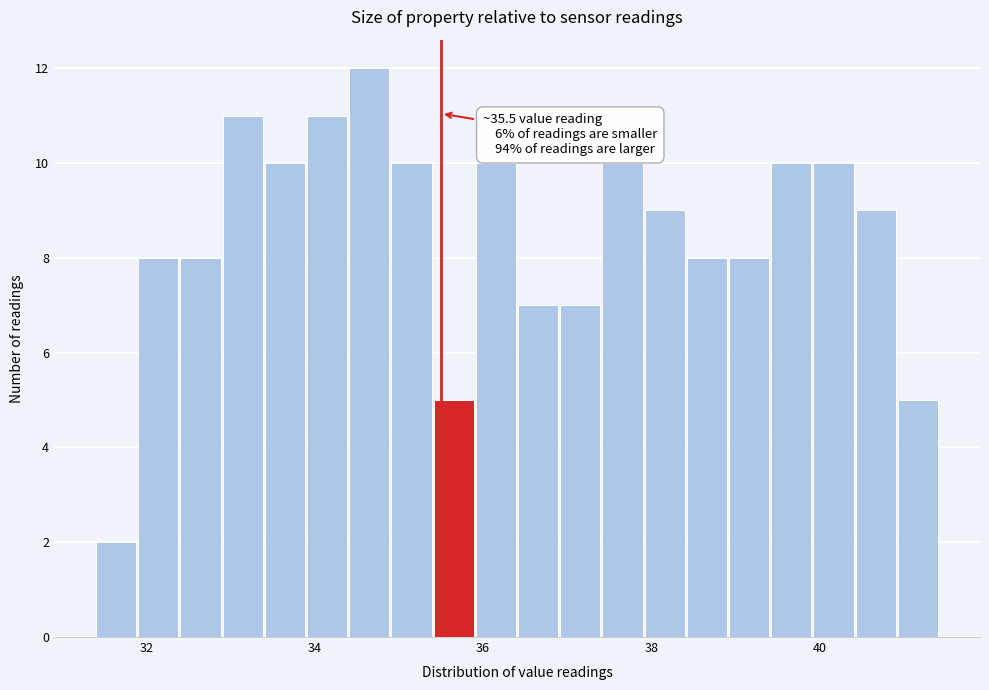

Around what value on the x-axis is the tallest bar? Give the approximate position of its centre, as read against the axis.

34.6